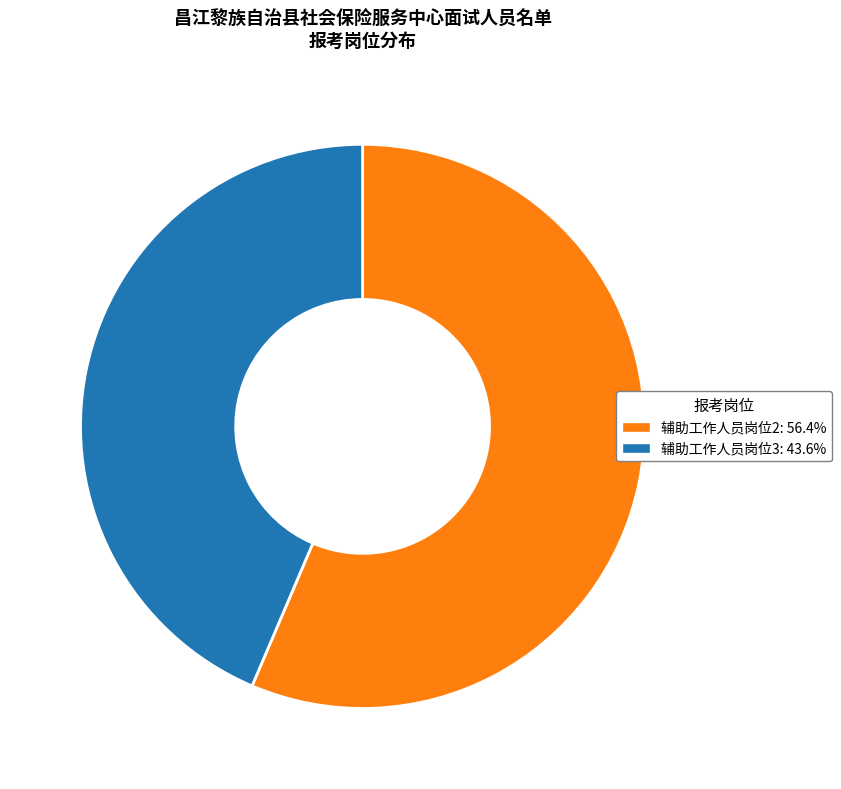

Is there any slice that represents more than half of the pie?

Yes